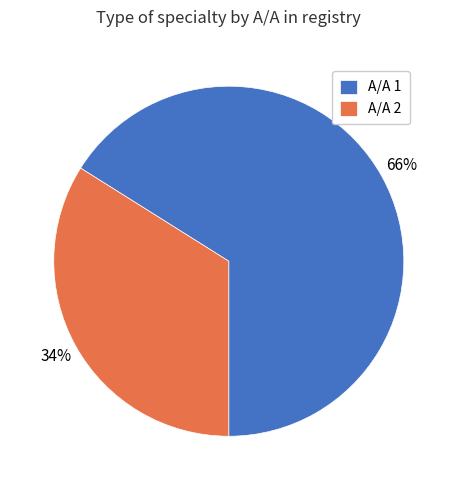

The Α/Α 2 slice represents 49% of the pie. True or false?

False